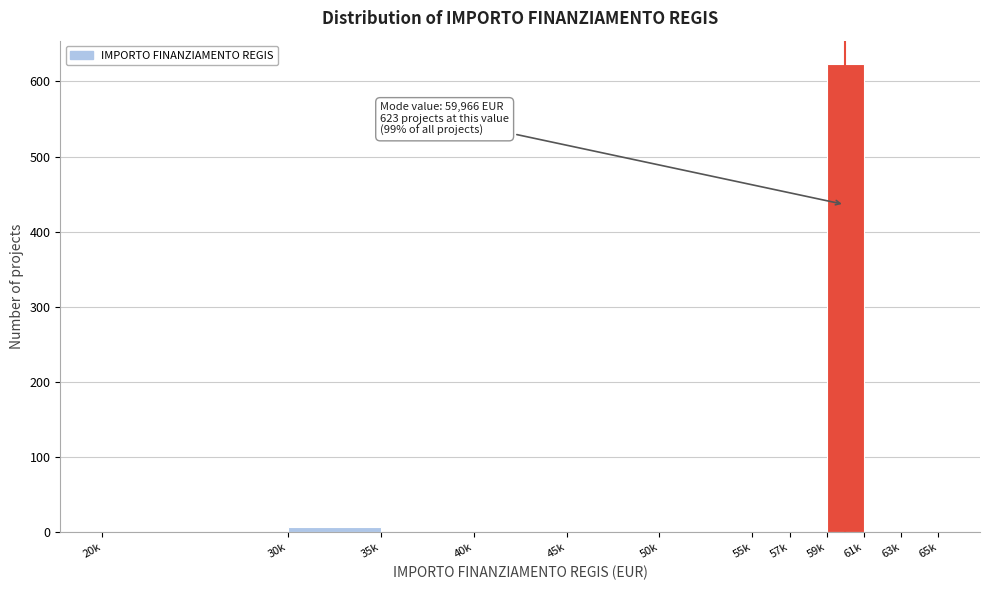

Reading left to right, list all the values displayed in this chart.

20k=0	30k=7	35k=0	40k=0	45k=0	50k=0	55k=0	57k=0	59k=623	61k=0	63k=0